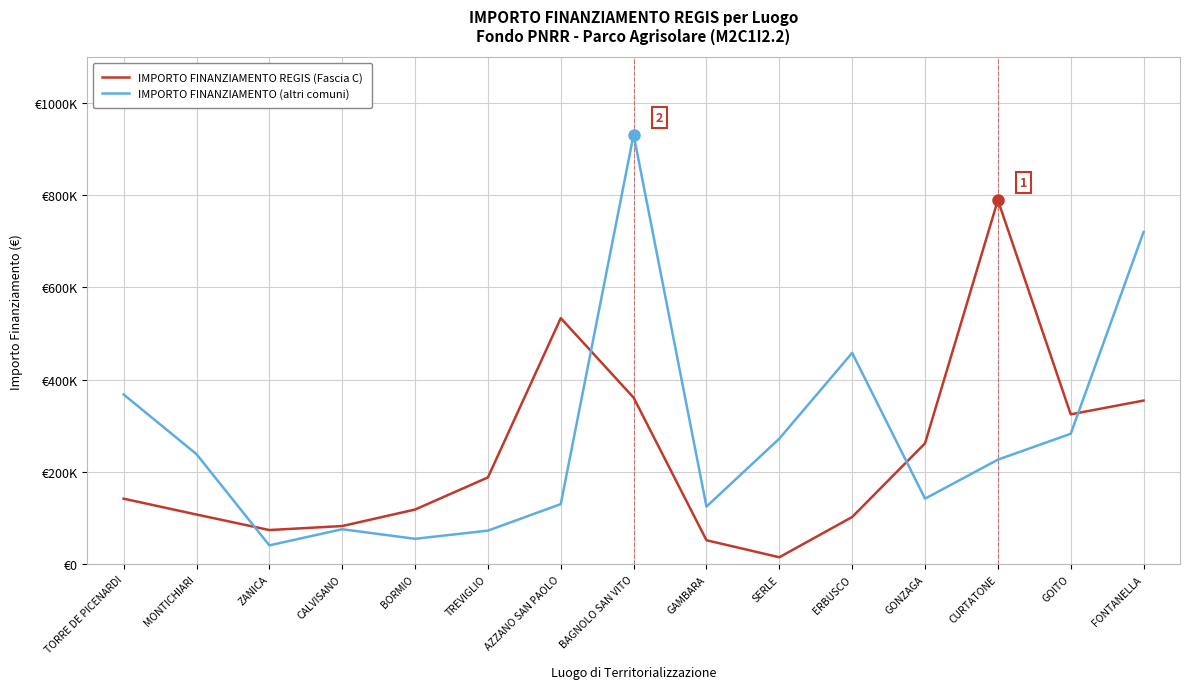

What is the difference between the IMPORTO FINANZIAMENTO REGIS (Fascia C) values at SERLE and GAMBARA?

36880.0